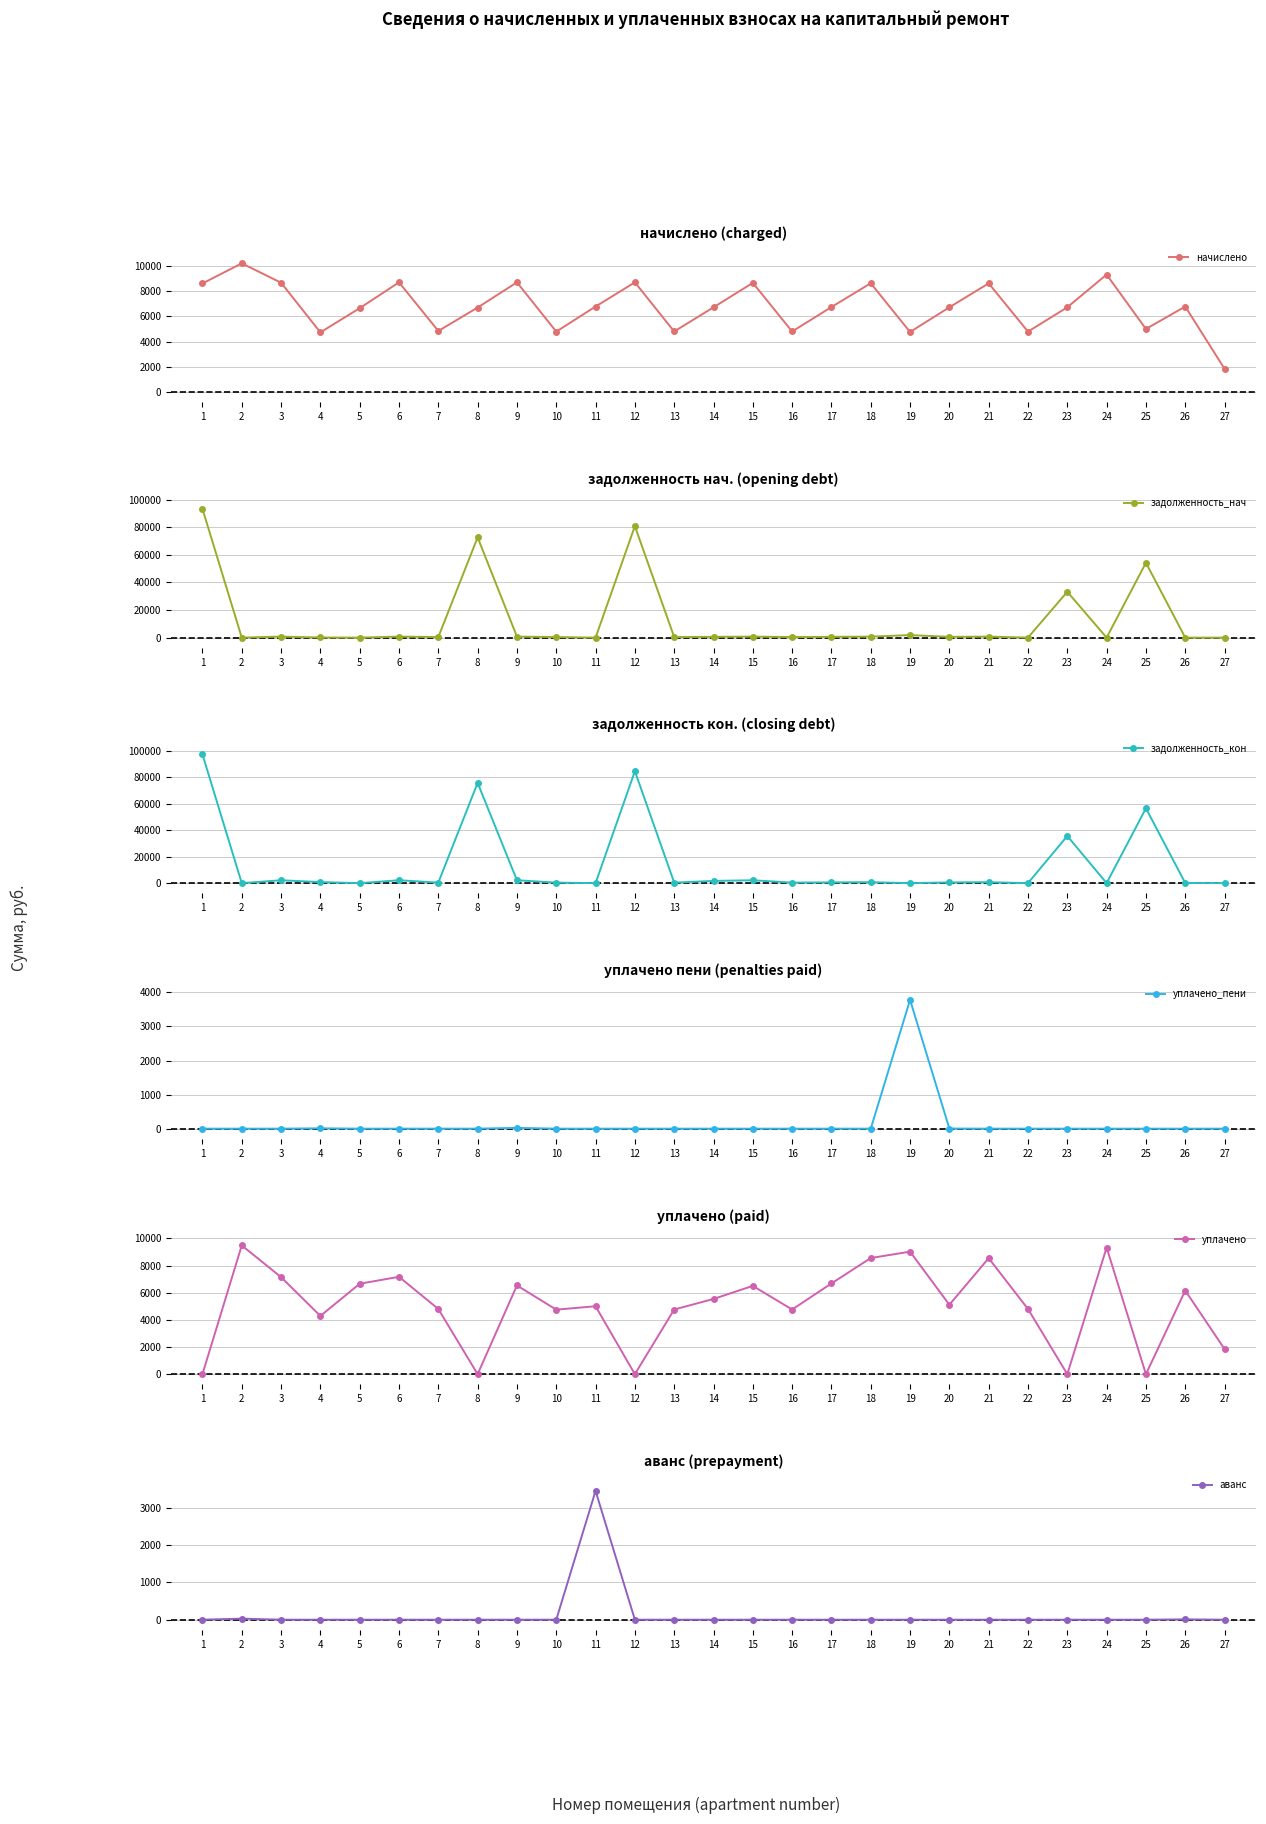

What are all the series names shown in the legend?

начислено, задолженность_нач, задолженность_кон, уплачено_пени, уплачено, аванс